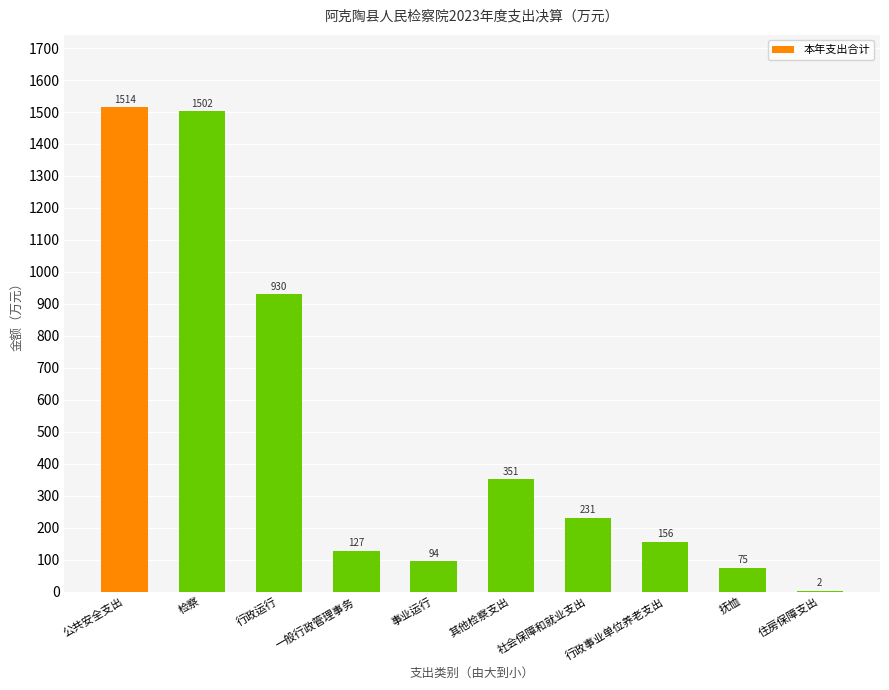

What is the maximum value shown in the chart?

1514.2